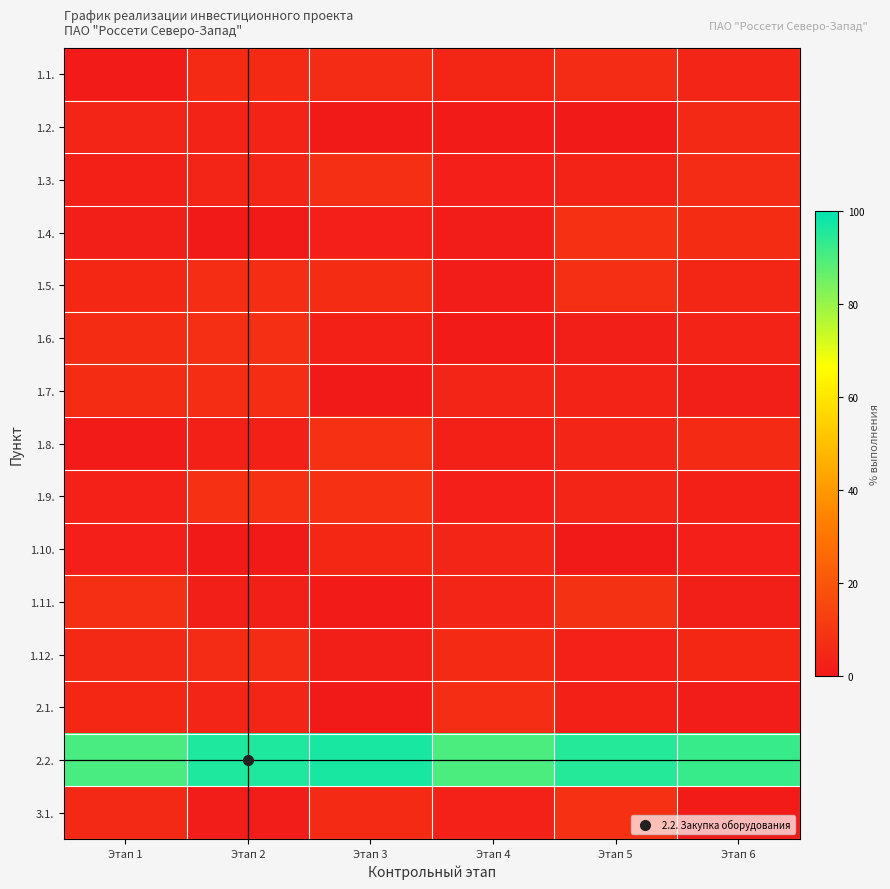

What is the difference between the highest and lowest values at Этап 4?

89.3